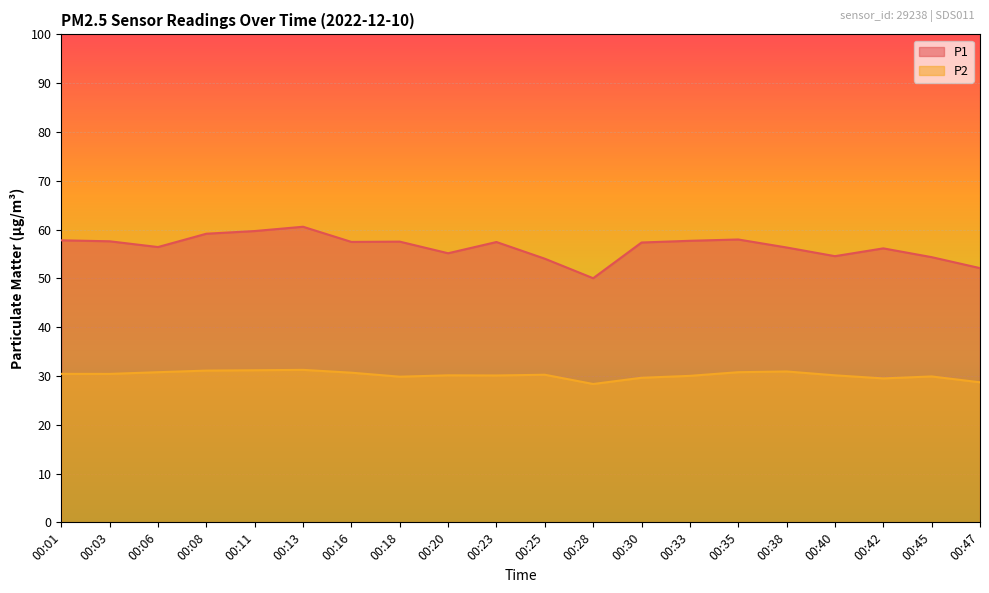

True or false: P2 and P1 cross at least once.

False